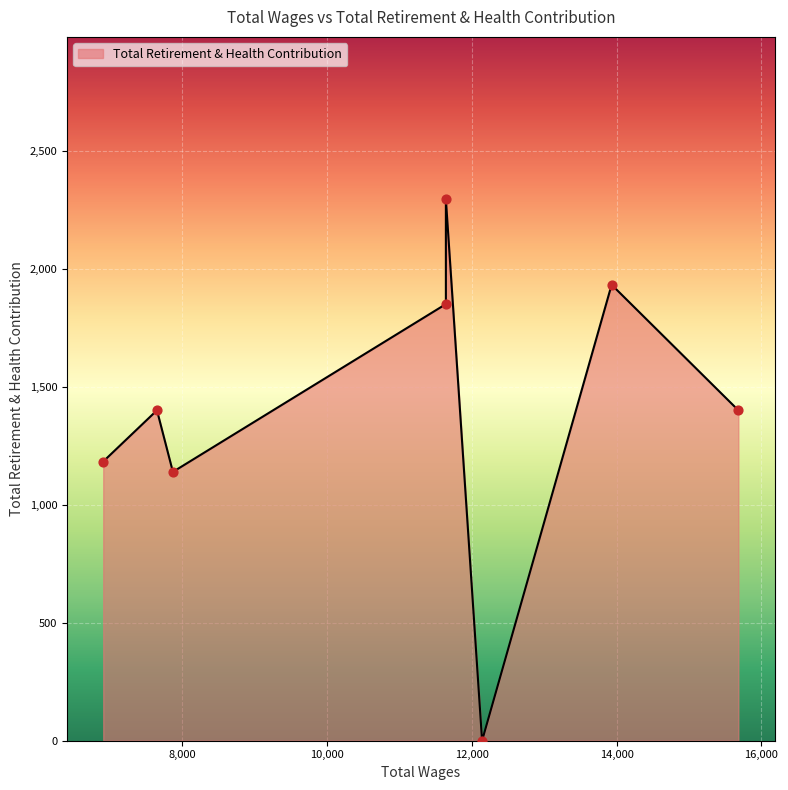

Which has a higher value, 7652.0 or 7872.0?

7652.0